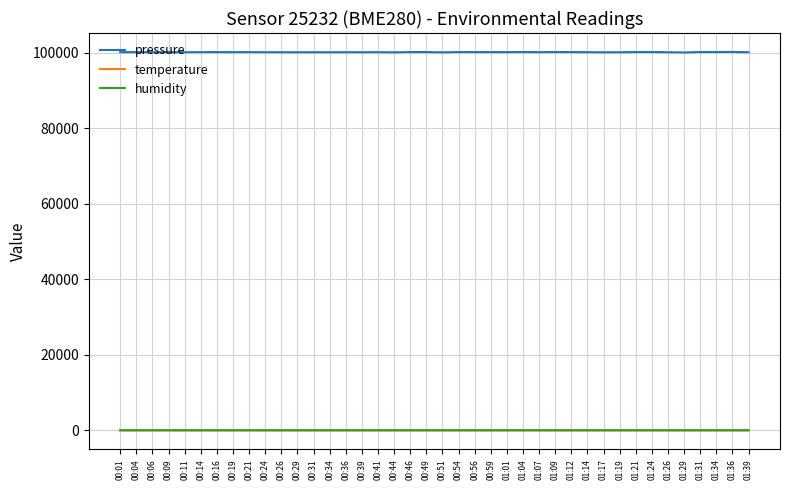

True or false: pressure and humidity cross at least once.

False